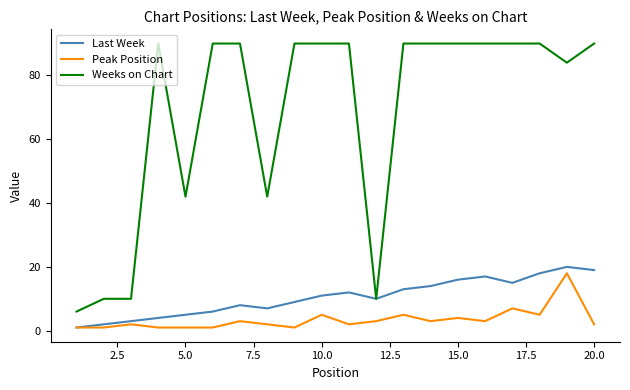

What is the highest value of the Peak Position series?

18